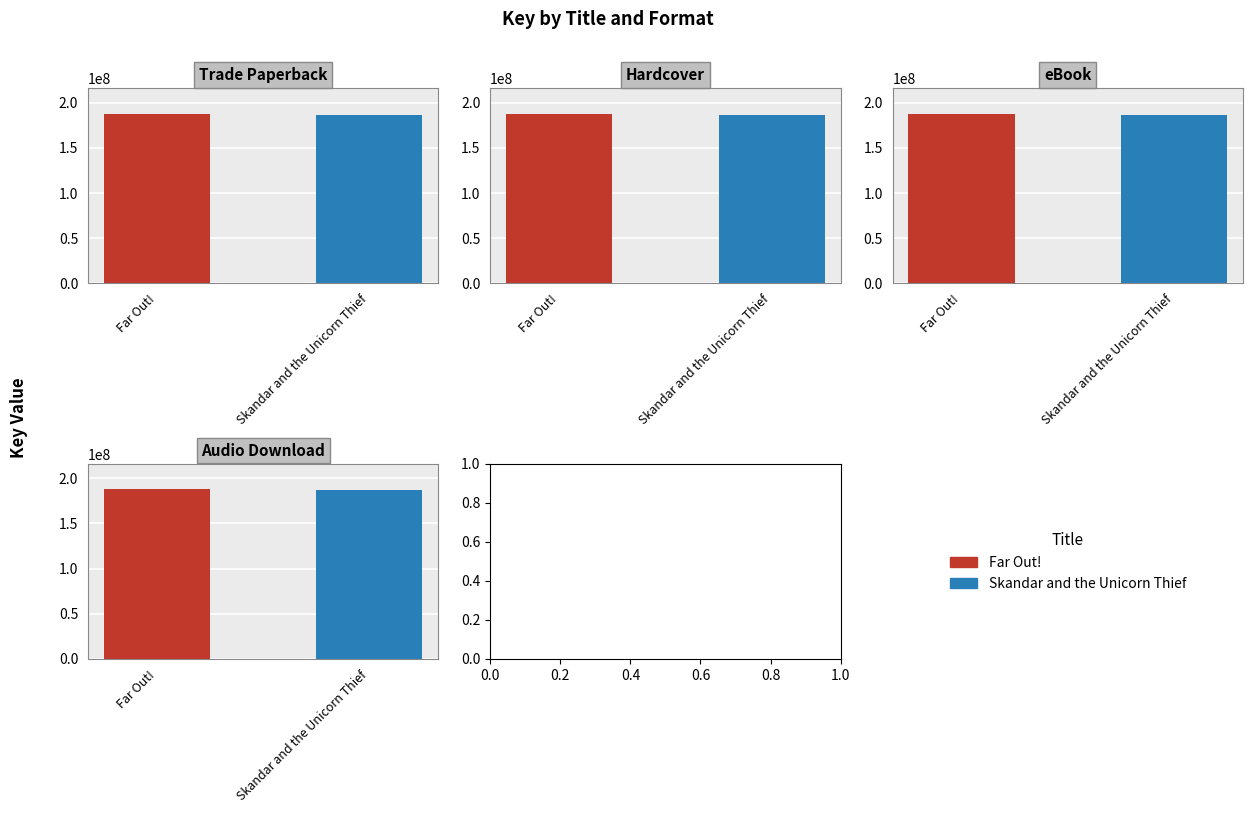

What is the difference between the maximum and minimum values in the Trade Paperback series?

1059563